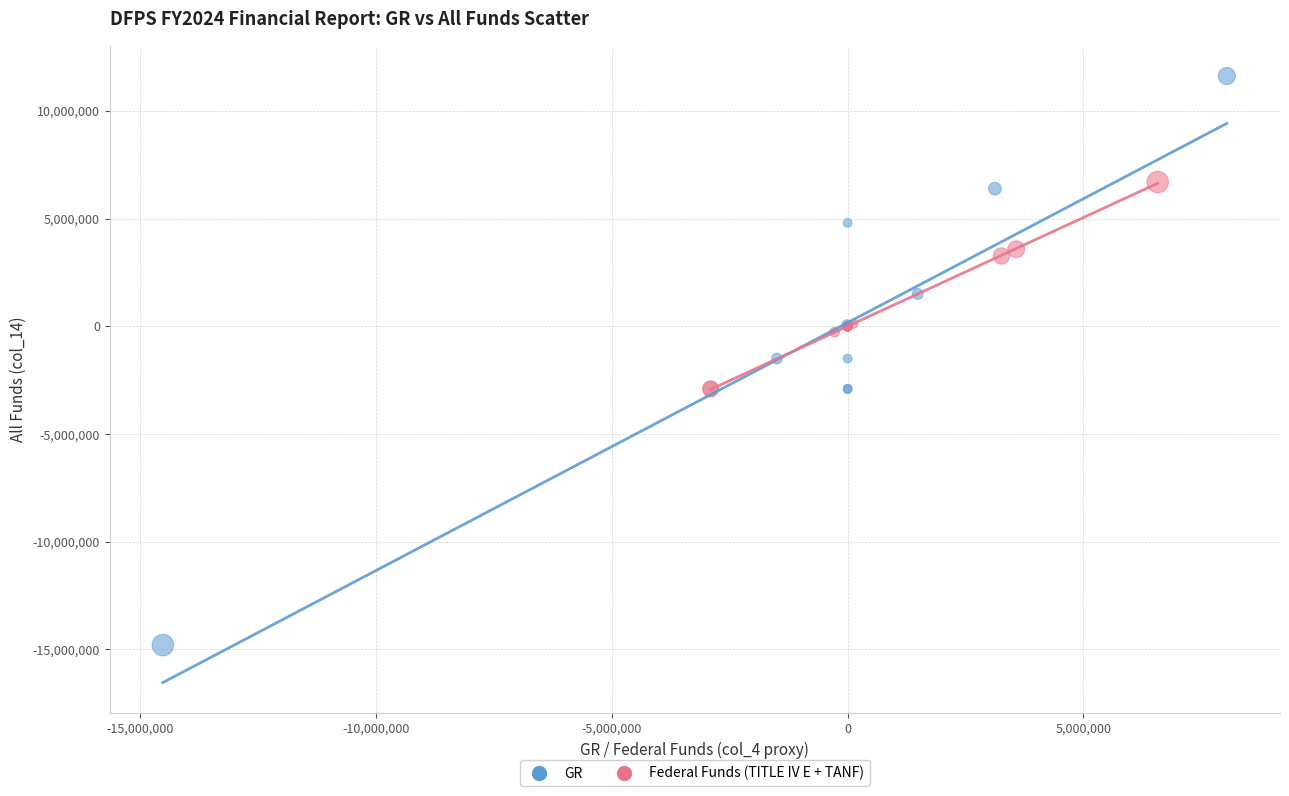

Which series has the largest Y range (max minus min)?

GR